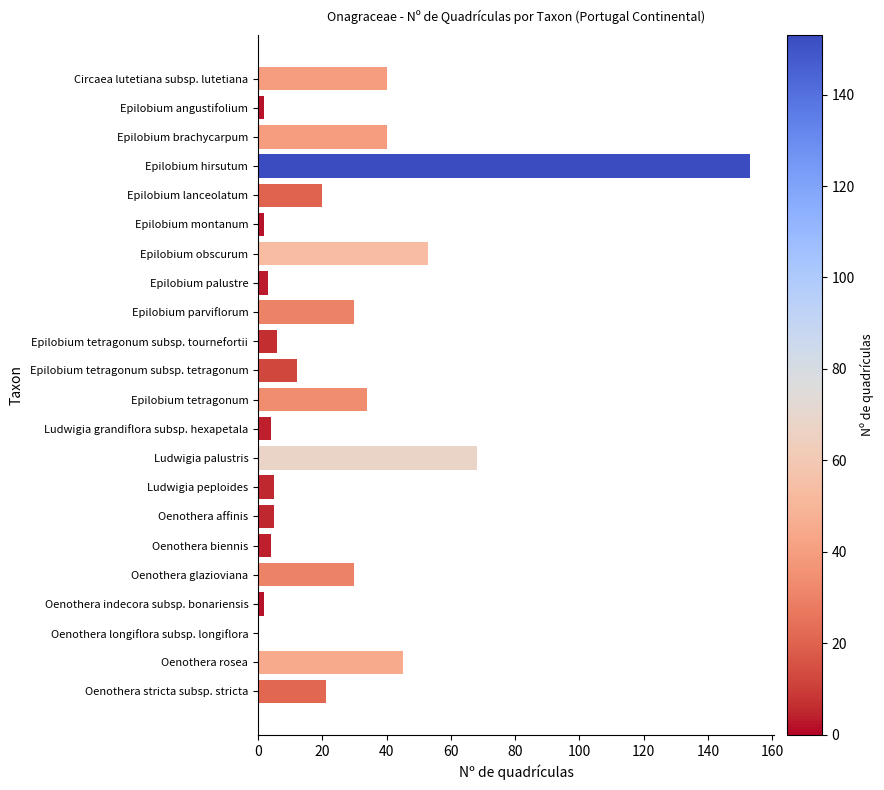

How many distinct data groups are displayed?

1